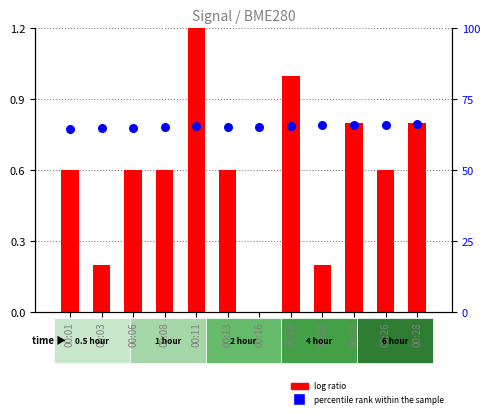

What are all the series names shown in the legend?

log ratio, percentile rank within the sample